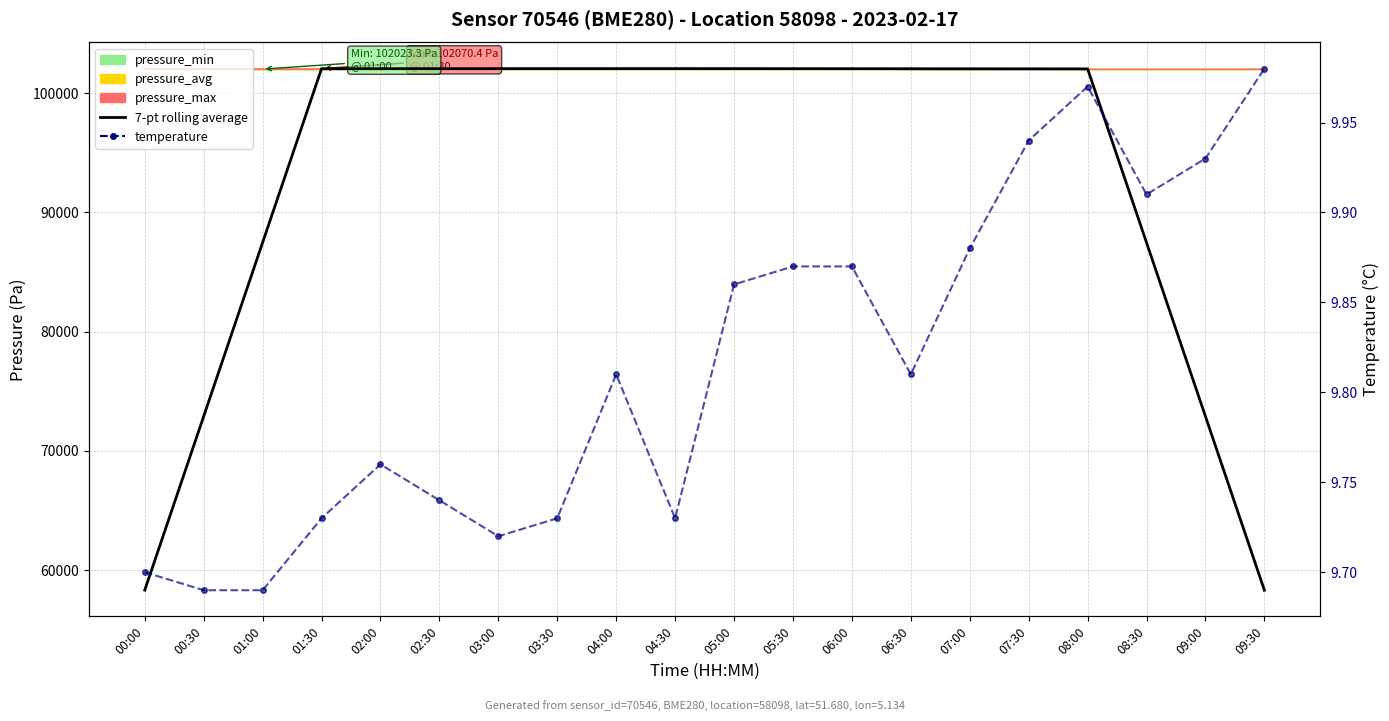

Is the value of temperature at 03:30 greater than the value of 7-pt rolling average at 05:30?

No